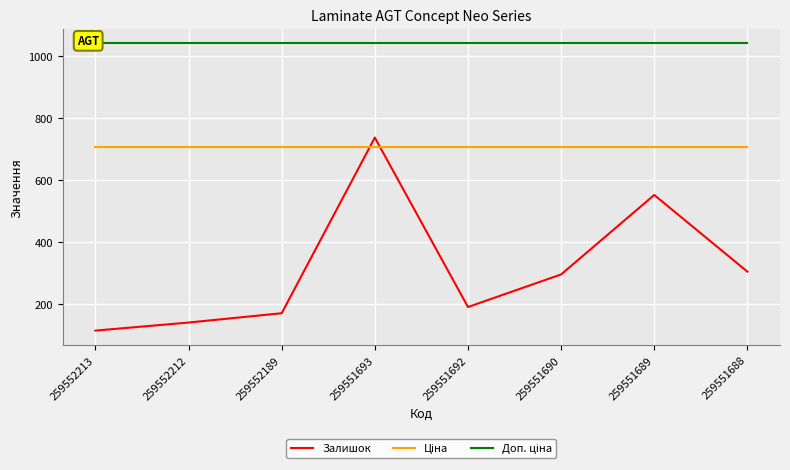

What is the difference between the highest and lowest values at 259551690?

746.0